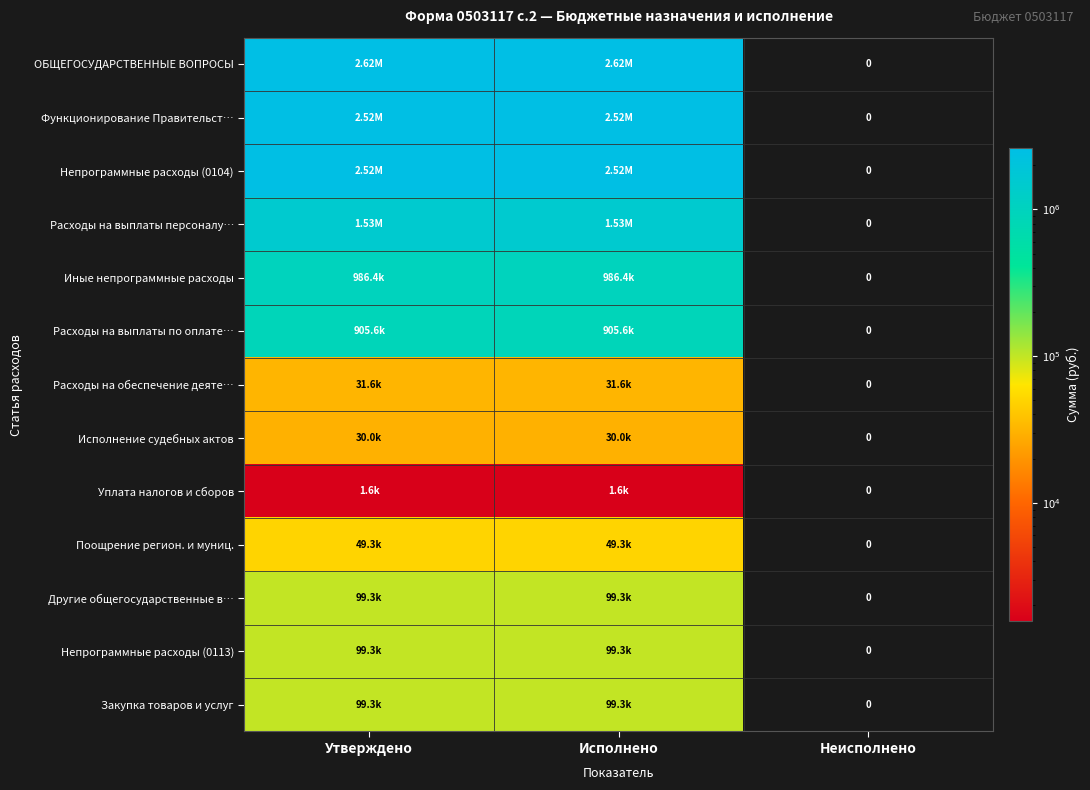

Which category has the lowest value across all series?

Неисполнено